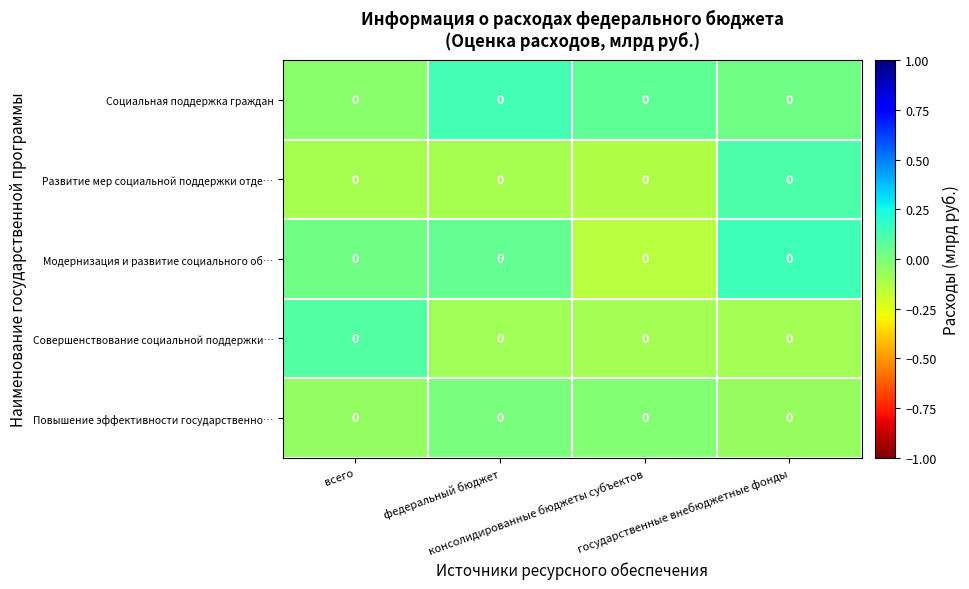

List the labels in order of Повышение эффективности государственно… value, largest first.

федеральный бюджет, консолидированные бюджеты субъектов, всего, государственные внебюджетные фонды